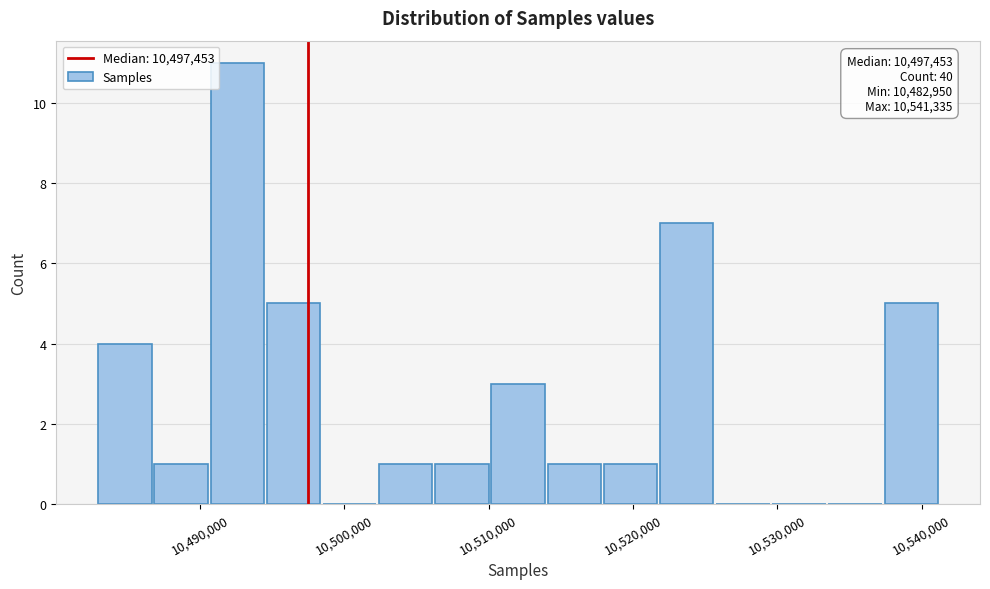

Read against the x-axis, roughly where is the centre of the tallest bar?

10493000